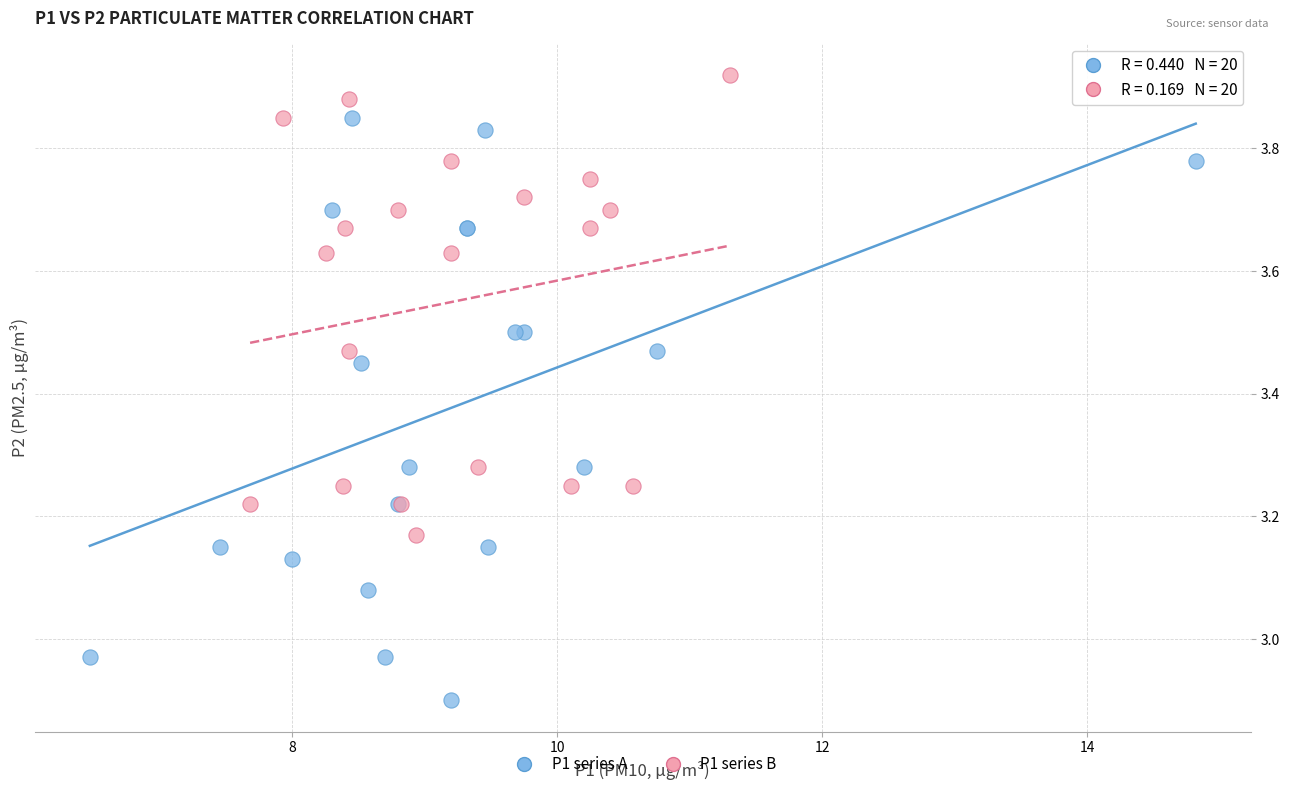

Which series contains the lowest Y value?

P1 series A